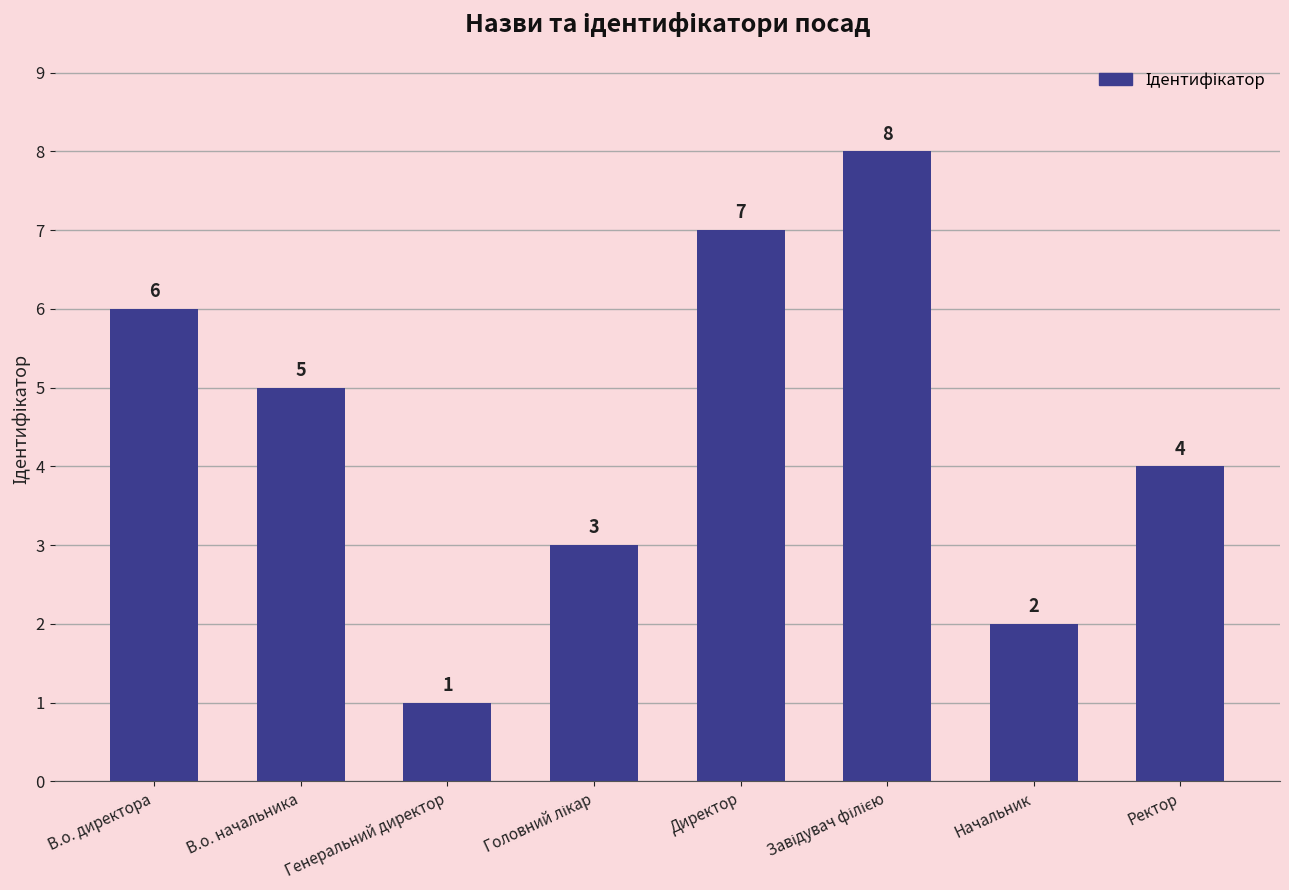

How many bars are there in total?

8